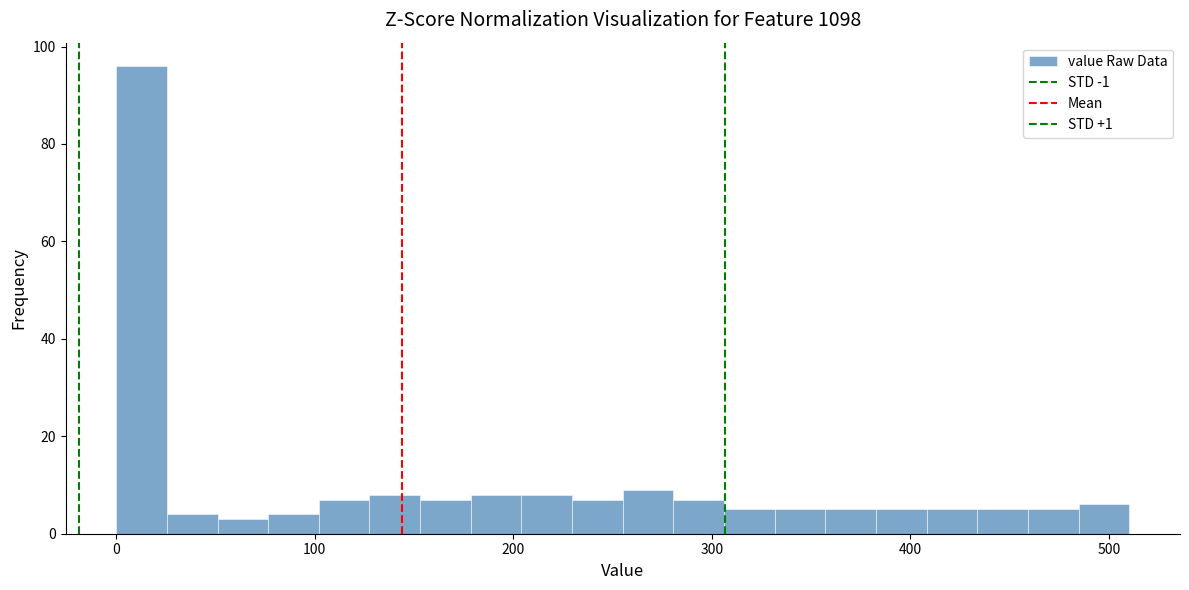

Read against the x-axis, roughly where is the centre of the tallest bar?

10